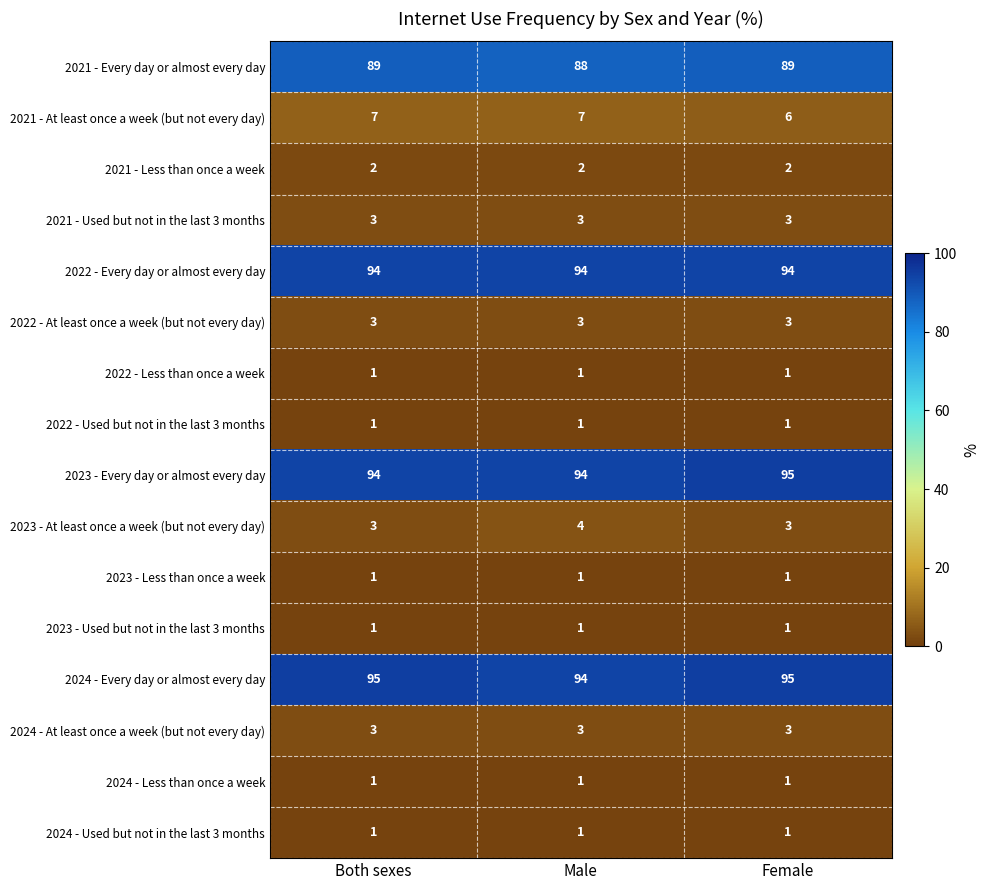

Is it true that 2024 - Used but not in the last 3 months equals 1 at Male?

True